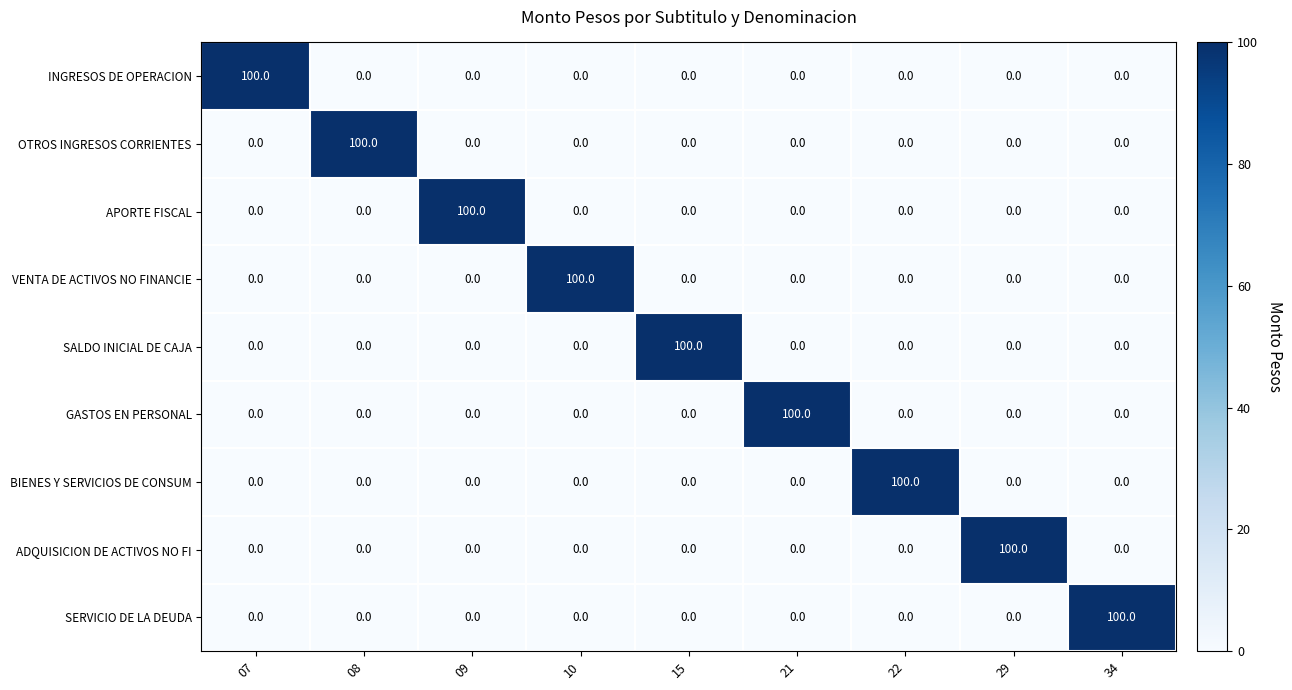

Is it true that SALDO INICIAL DE CAJA equals 0 at 08?

True